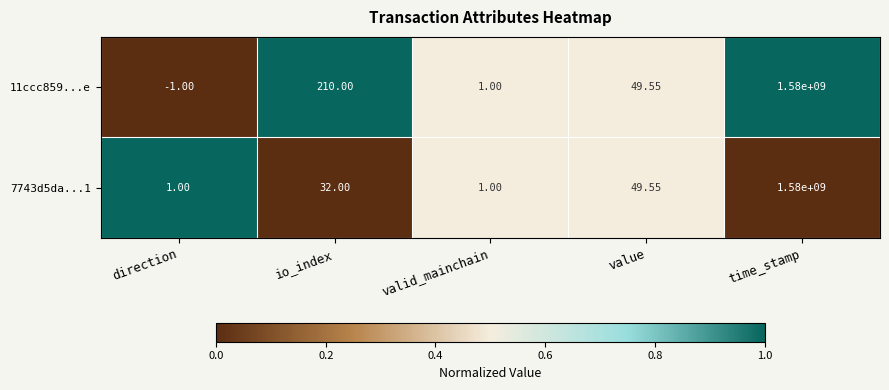

Which category has the lowest value in the 11ccc859...e series?

direction